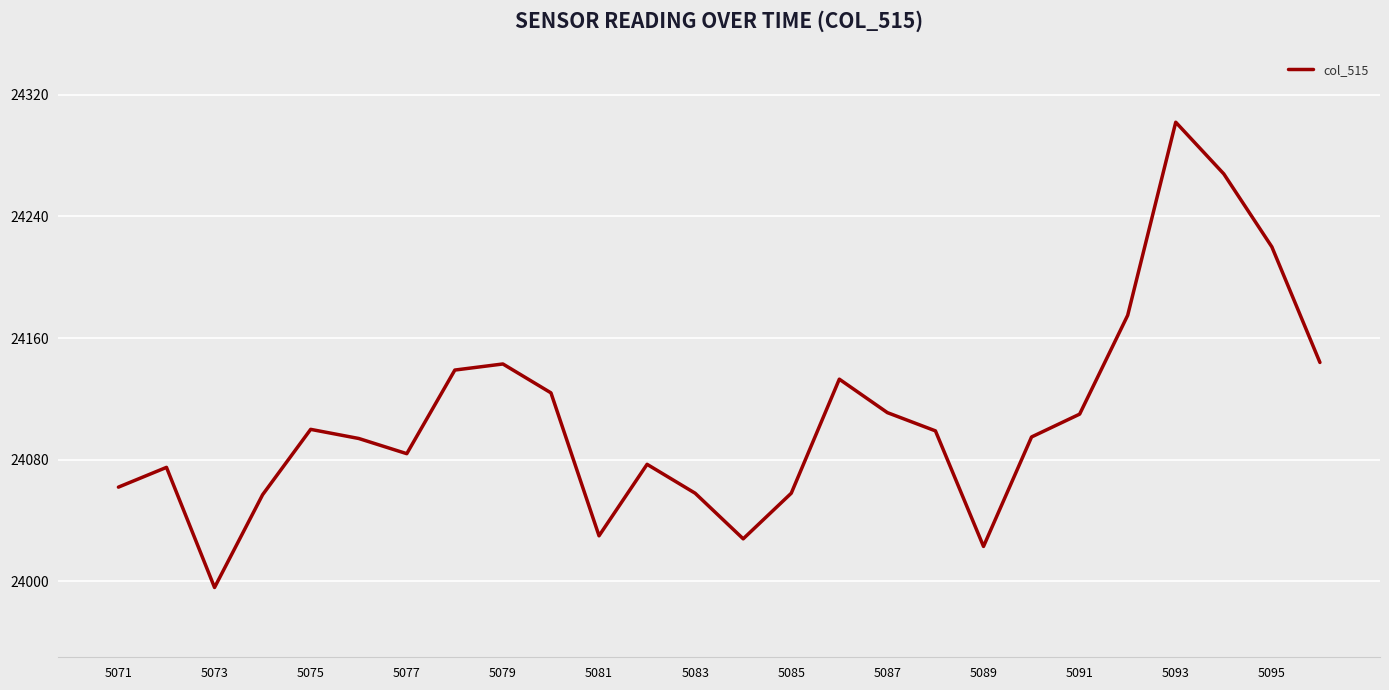

What is the difference between the maximum and minimum values?

306